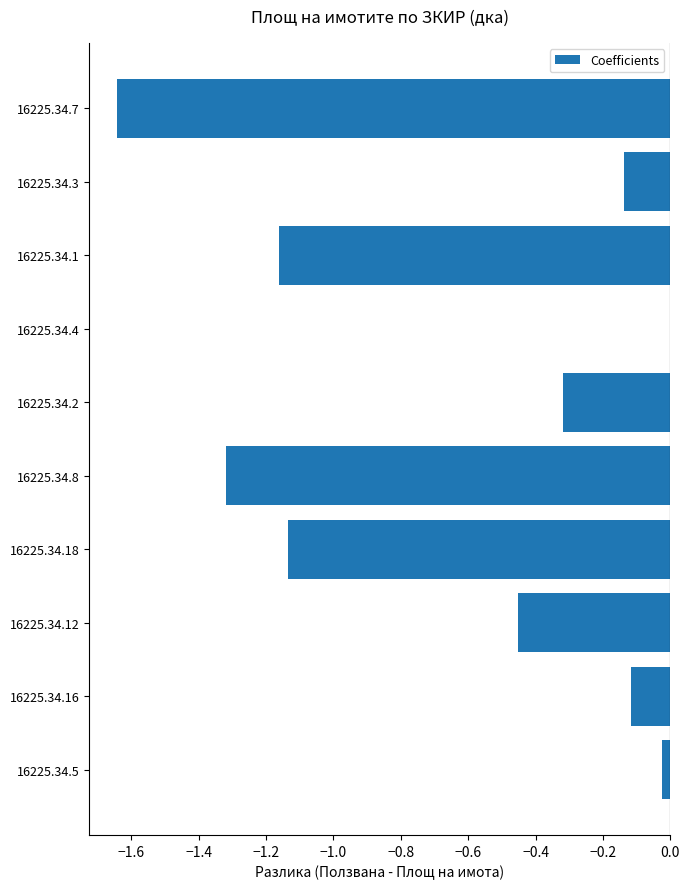

Is it true that the value at 16225.34.4 is -0.0?

True